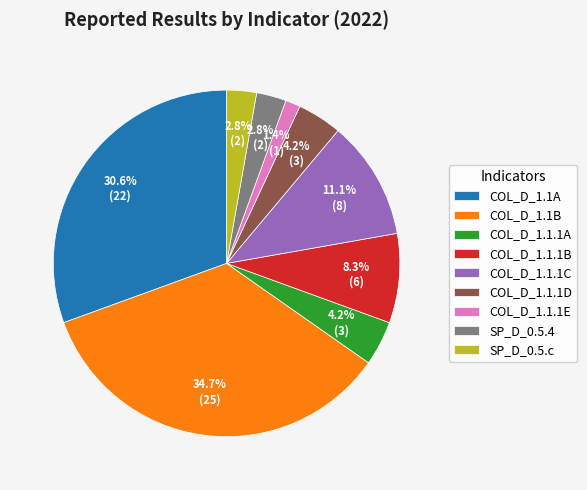

How many slices are in this pie chart?

9